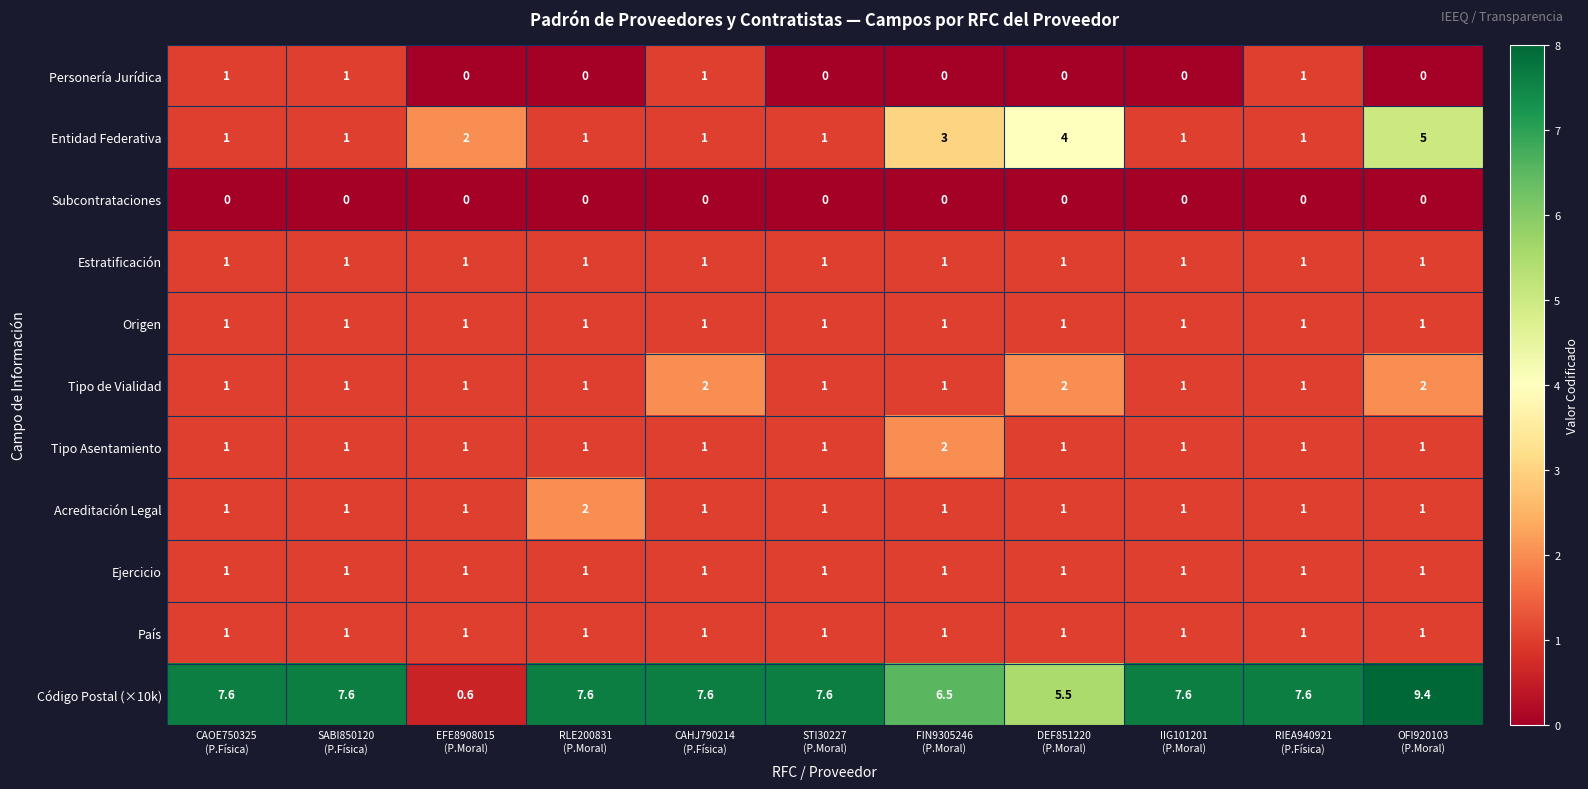

Which series has the widest spread of values?

Código Postal (×10k)